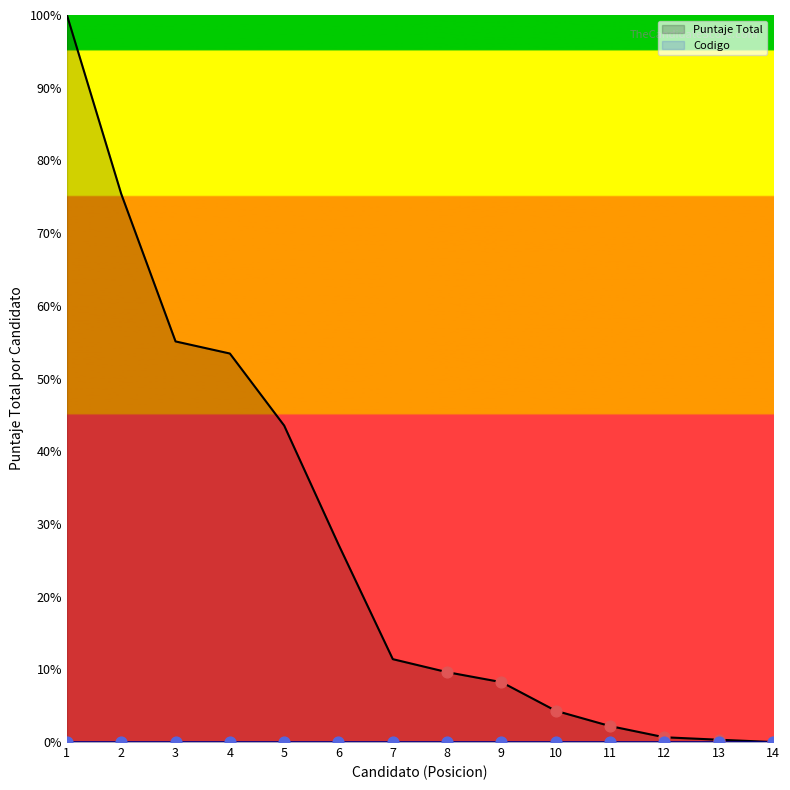

Between 7 and 11, which is larger?

7